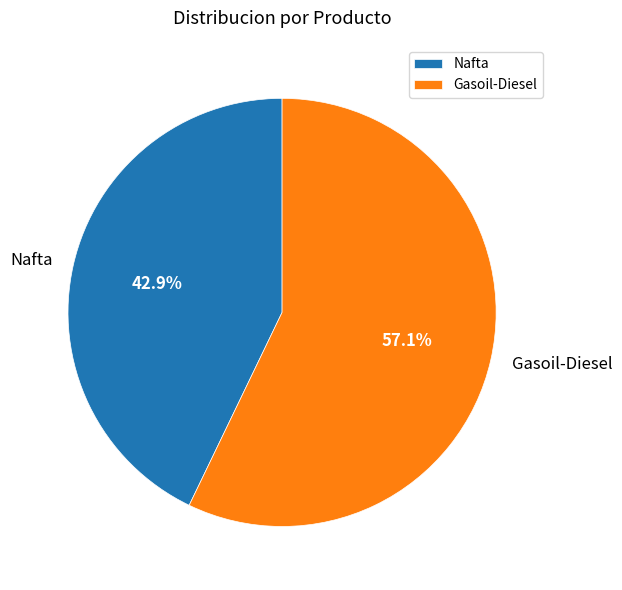

Which slice represents more than half of the pie?

Gasoil-Diesel